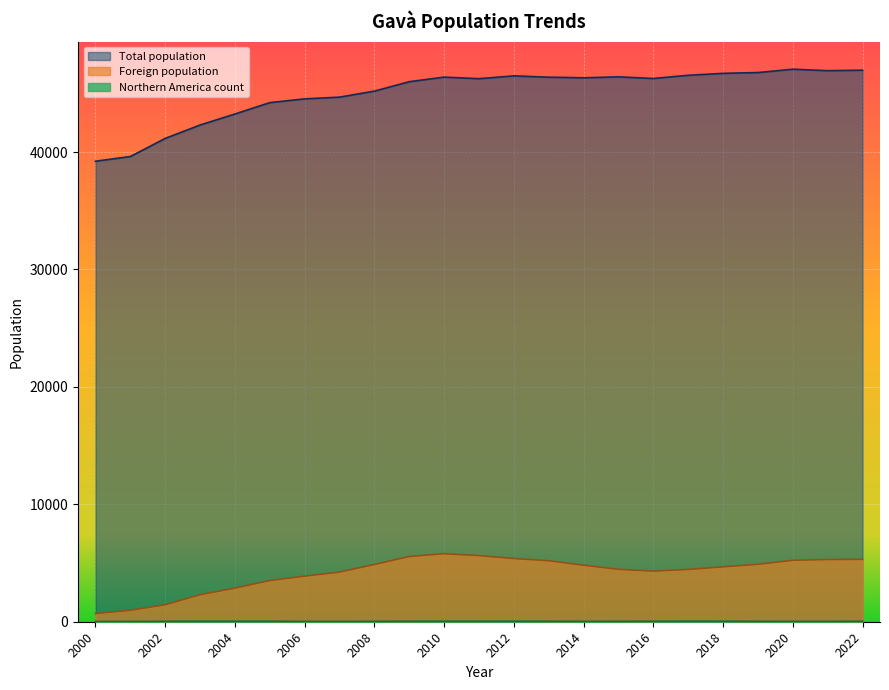

What is the sum of the Northern America count values at 2010 and 2002?

77